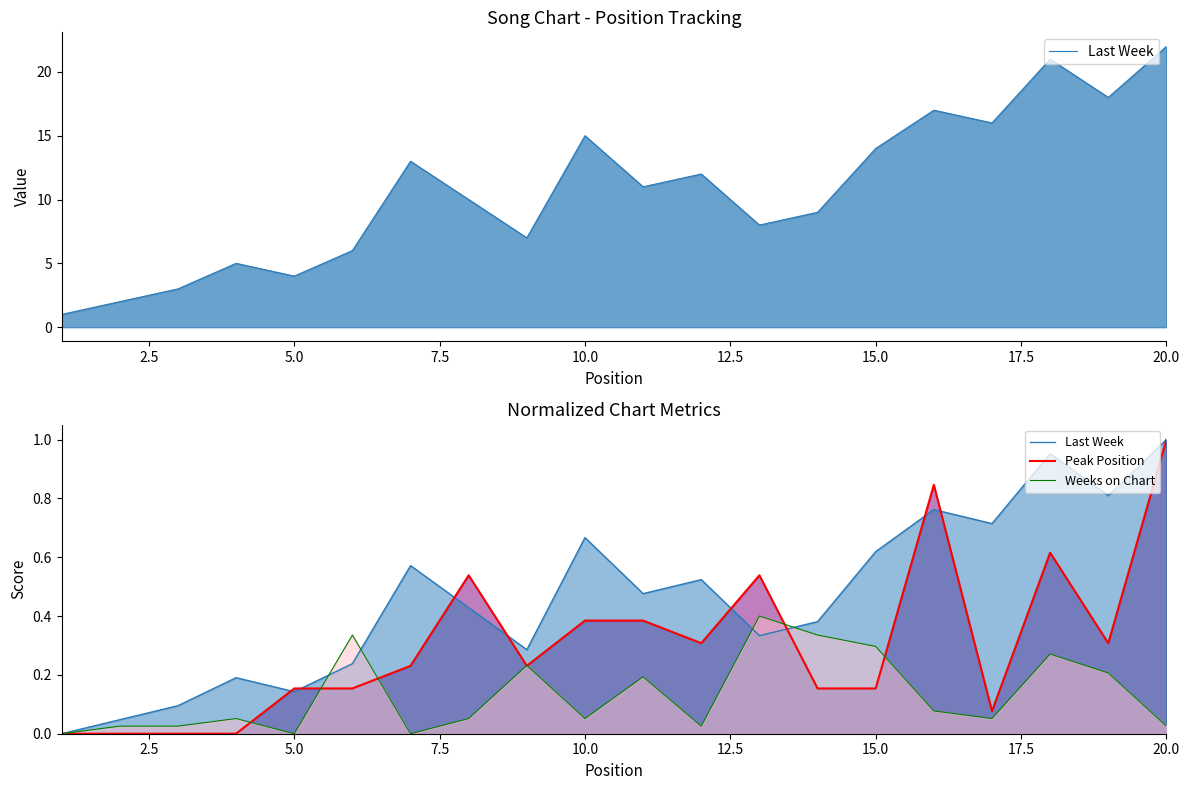

What is the maximum value shown in the chart?

1.0